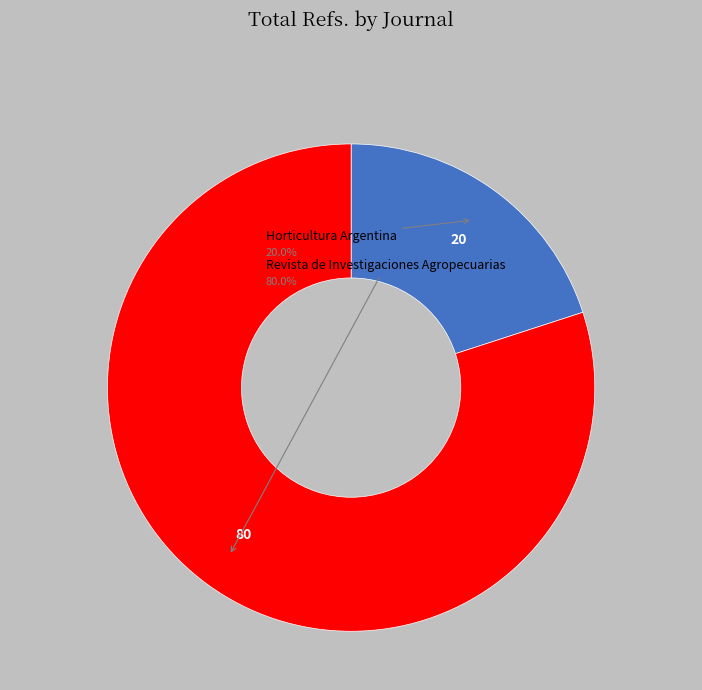

Count the number of slices in the pie.

2